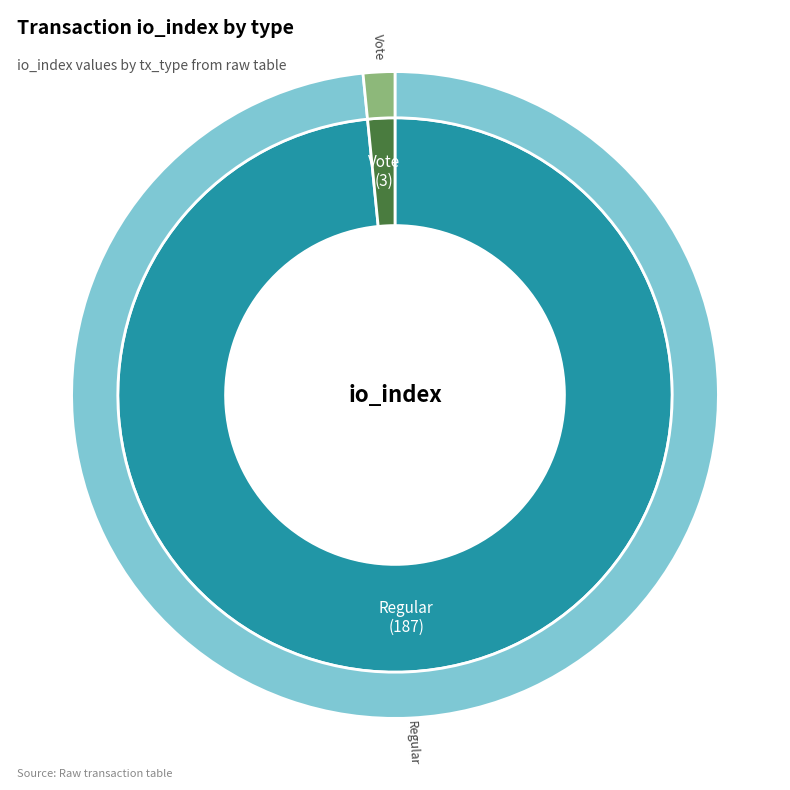

Is it true that Regular is 98% of the pie?

True